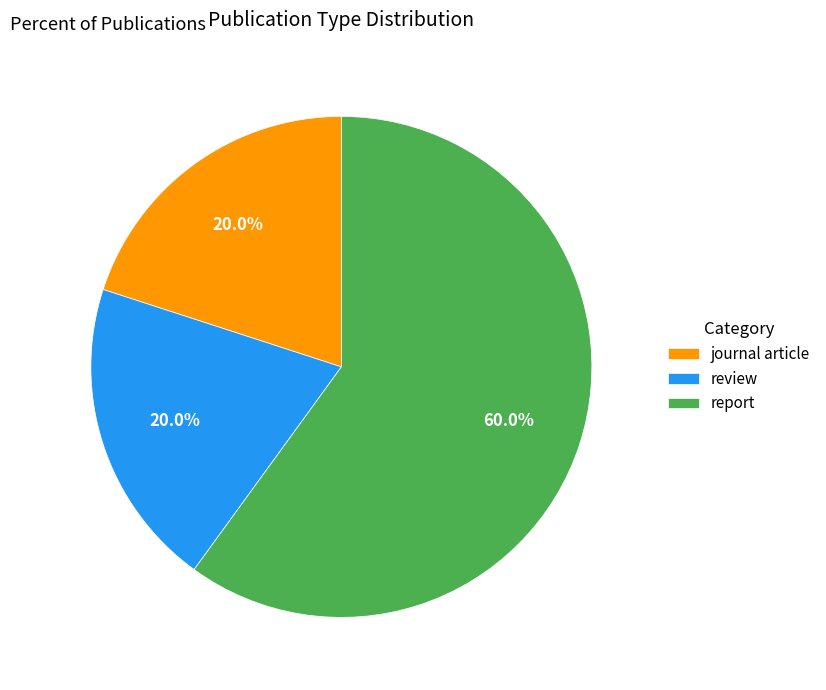

Approximately how many times larger is the value at report compared to review?

3.0